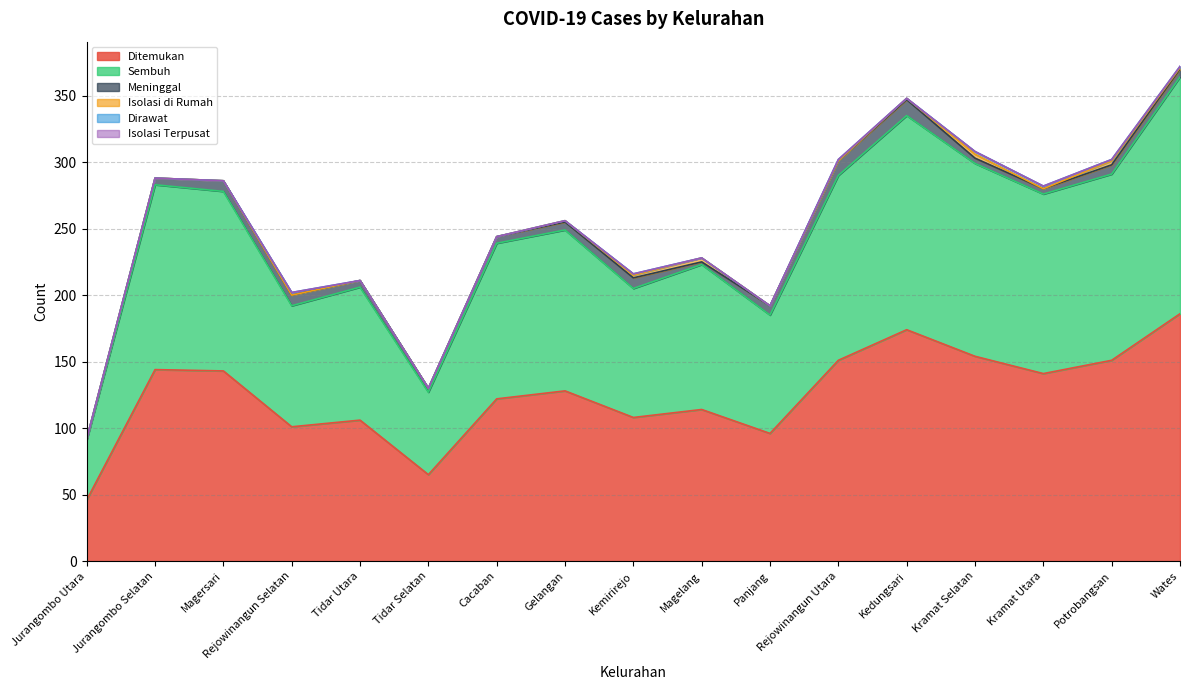

True or false: Meninggal has a value of 4 at Kemirirejo.

False